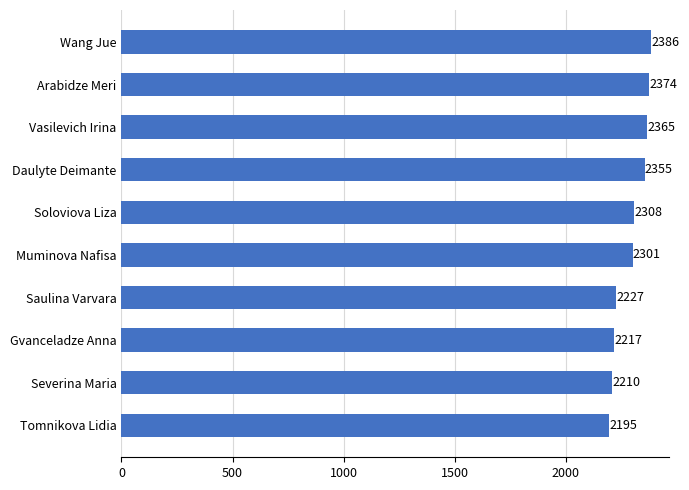

Between Arabidze Meri and Vasilevich Irina, which is larger?

Arabidze Meri